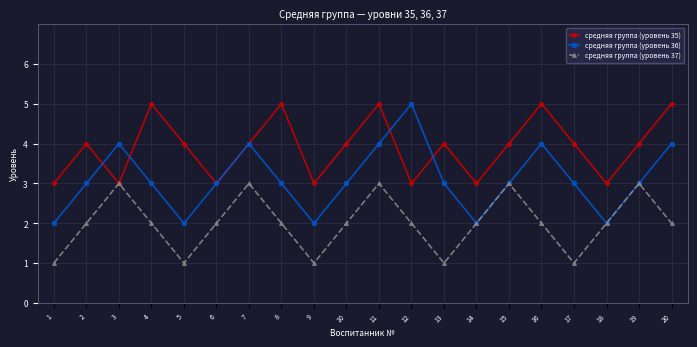

Reading left to right, extract all data points from this chart.

средняя группа (уровень 35): 3	4	3	5	4	3	4	5	3	4	5	3	4	3	4	5	4	3	4	5
средняя группа (уровень 36): 2	3	4	3	2	3	4	3	2	3	4	5	3	2	3	4	3	2	3	4
средняя группа (уровень 37): 1	2	3	2	1	2	3	2	1	2	3	2	1	2	3	2	1	2	3	2